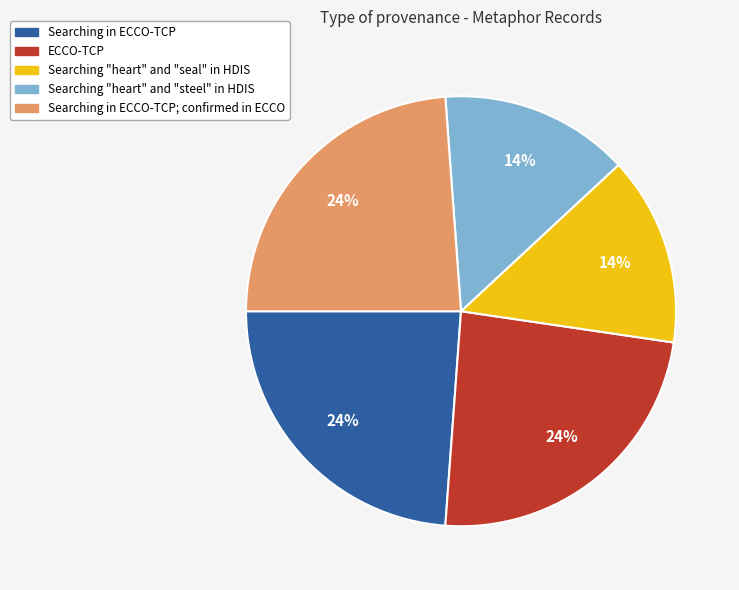

How many segments does this pie chart have?

5